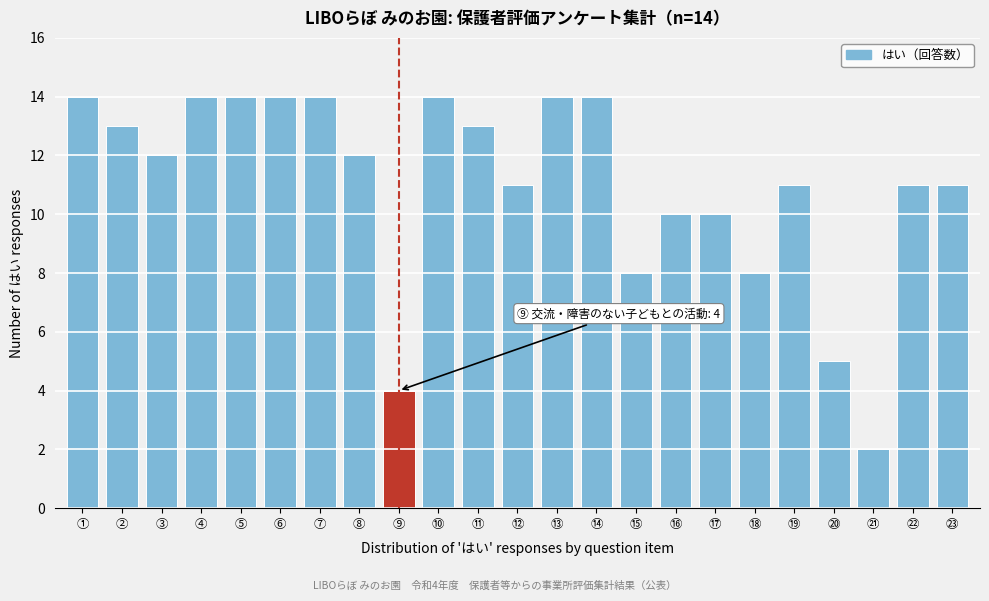

Reading left to right, extract all data points from this chart.

①=14	②=13	③=12	④=14	⑤=14	⑥=14	⑦=14	⑧=12	⑨=4	⑩=14	⑪=13	⑫=11	⑬=14	⑭=14	⑮=8	⑯=10	⑰=10	⑱=8	⑲=11	⑳=5	㉑=2	㉒=11	㉓=11